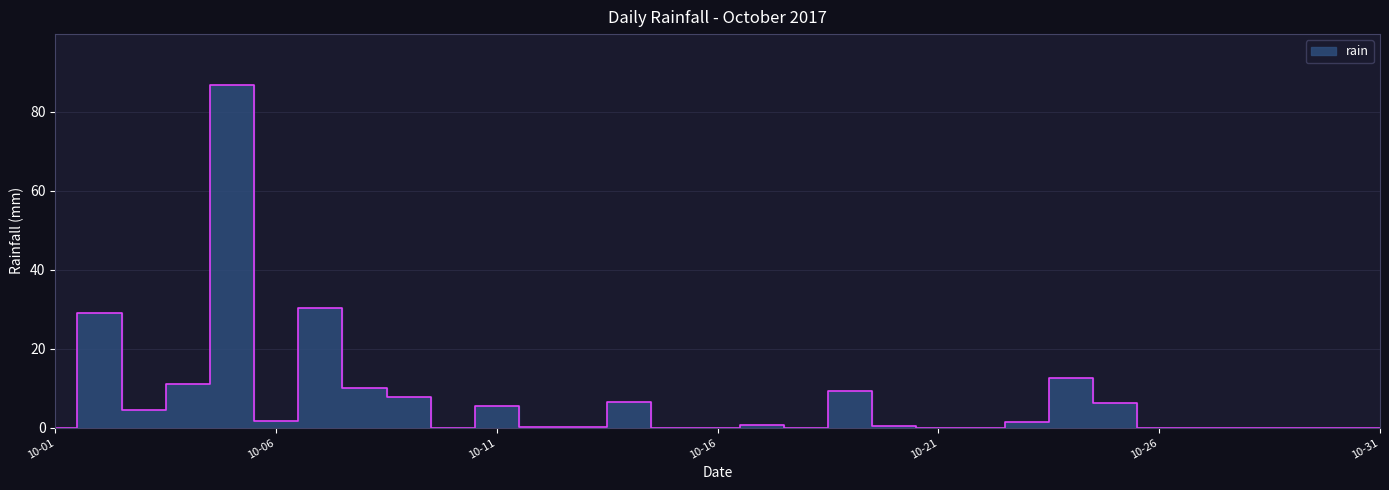

How many values exceed 0?

18